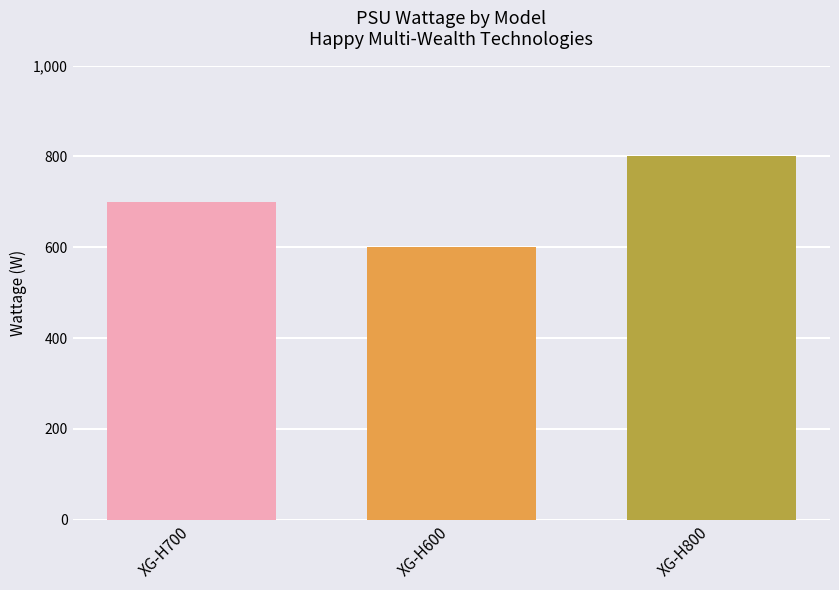

How many values are below 700?

1